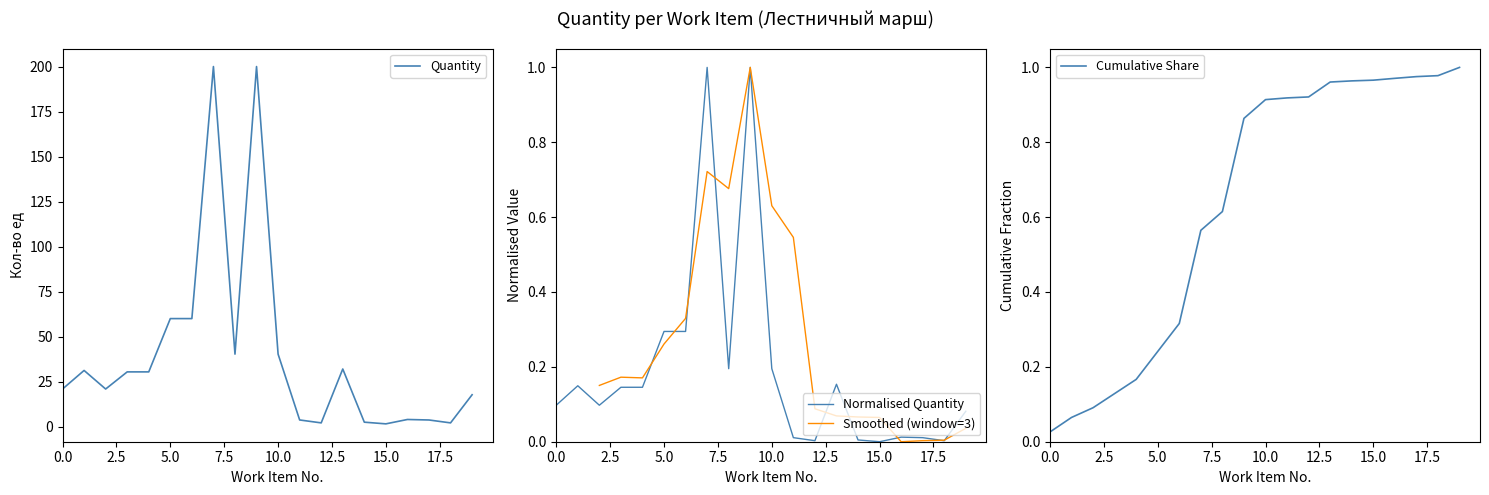

True or false: Quantity has a value of 28.5 at 0.0.

False